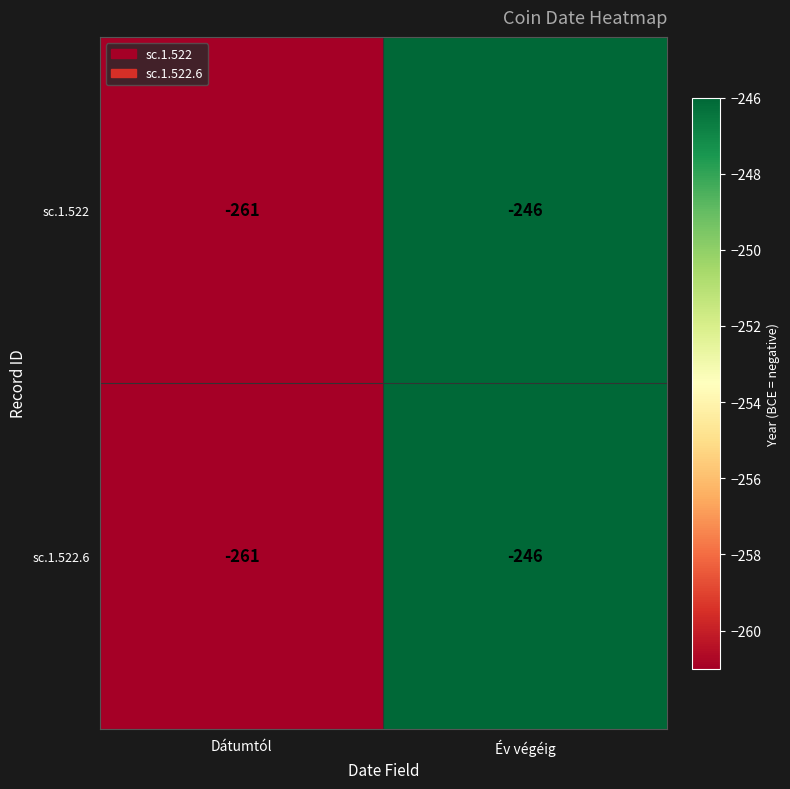

What is the maximum value shown in the chart?

-246